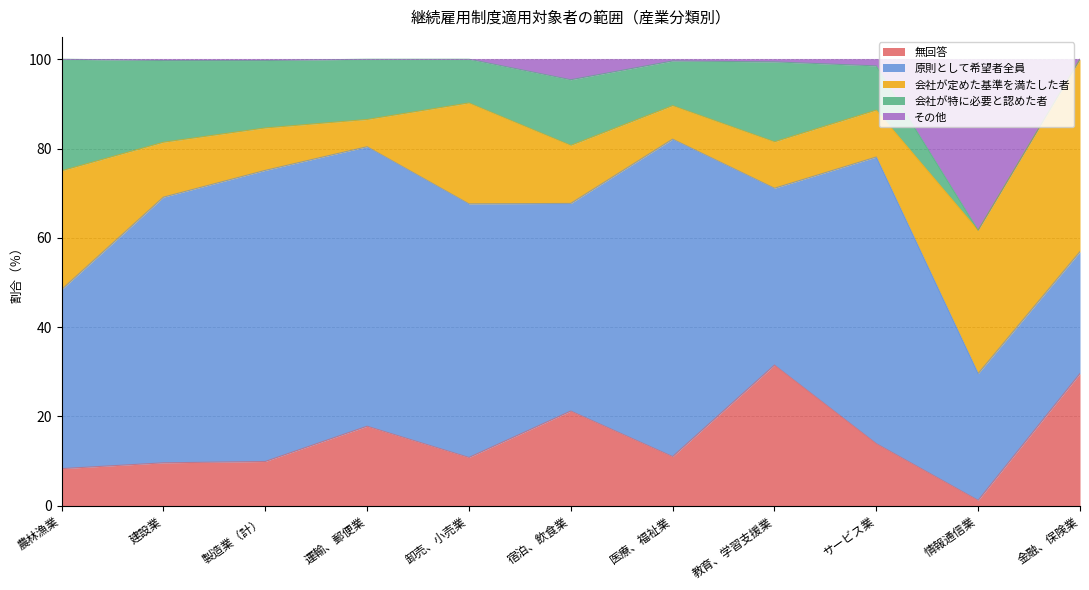

What is the difference between the 会社が定めた基準を満たした者 values at 宿泊、飲食業 and 医療、福祉業?

5.5